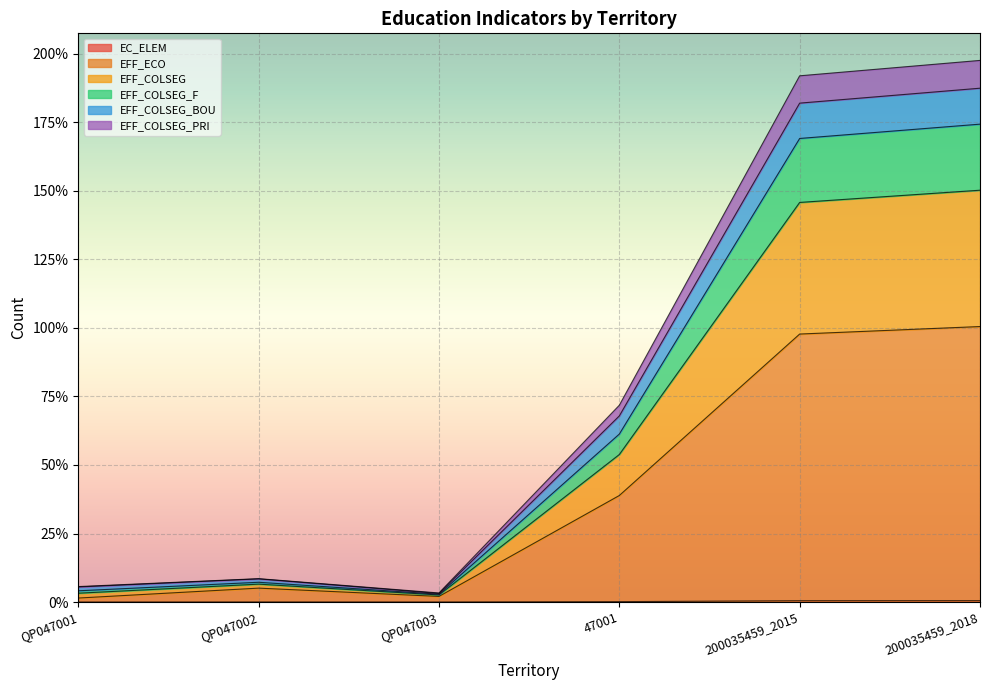

True or false: EFF_COLSEG and EC_ELEM intersect in this chart.

False